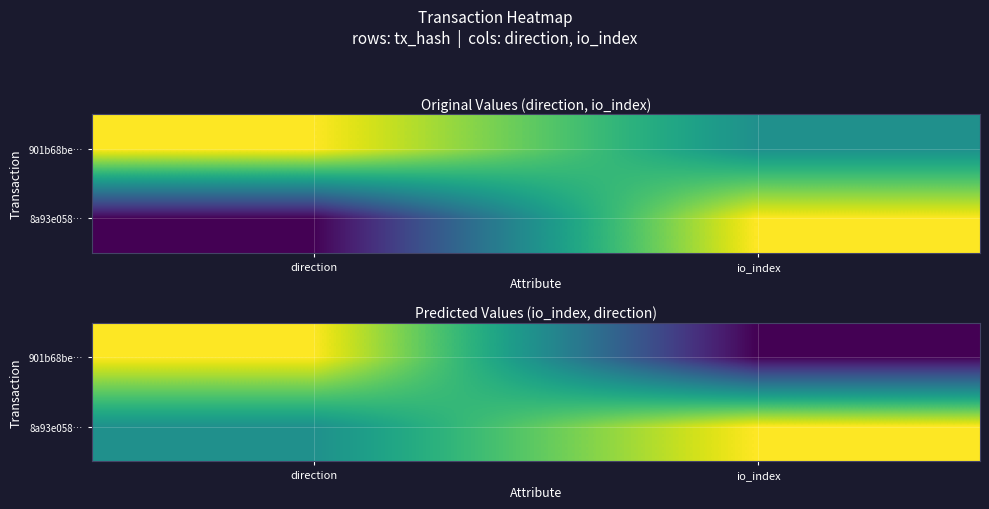

List the series in order of their overall mean, lowest first.

901b68be…, 8a93e058…